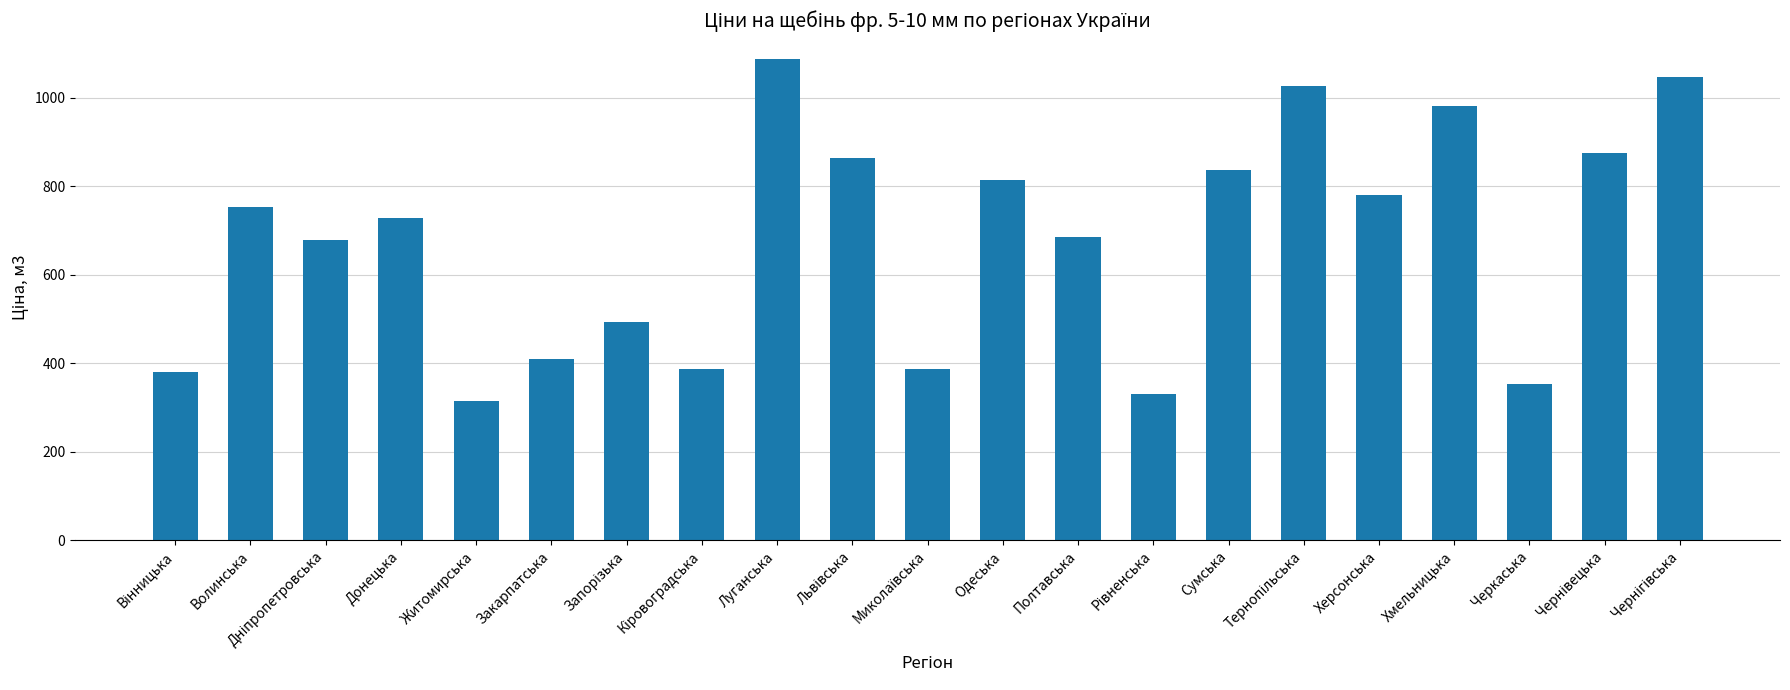

What is the smallest value displayed?

315.8